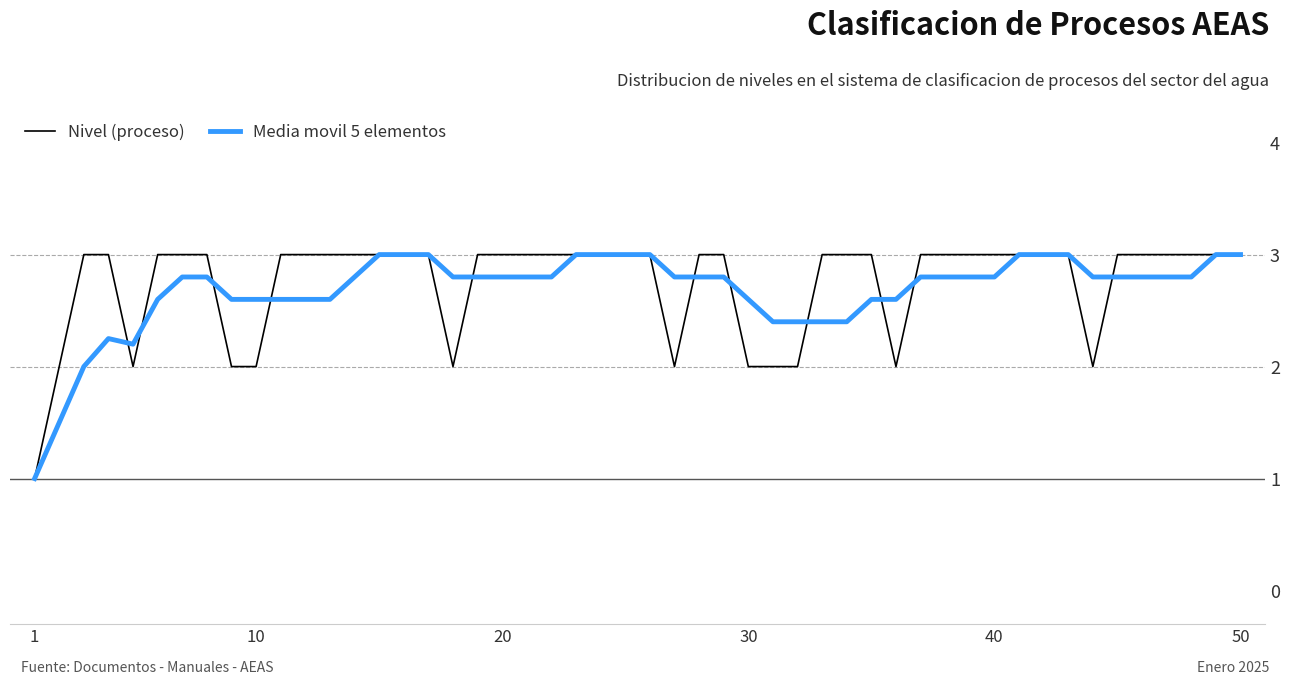

What is the greatest value displayed?

3.0